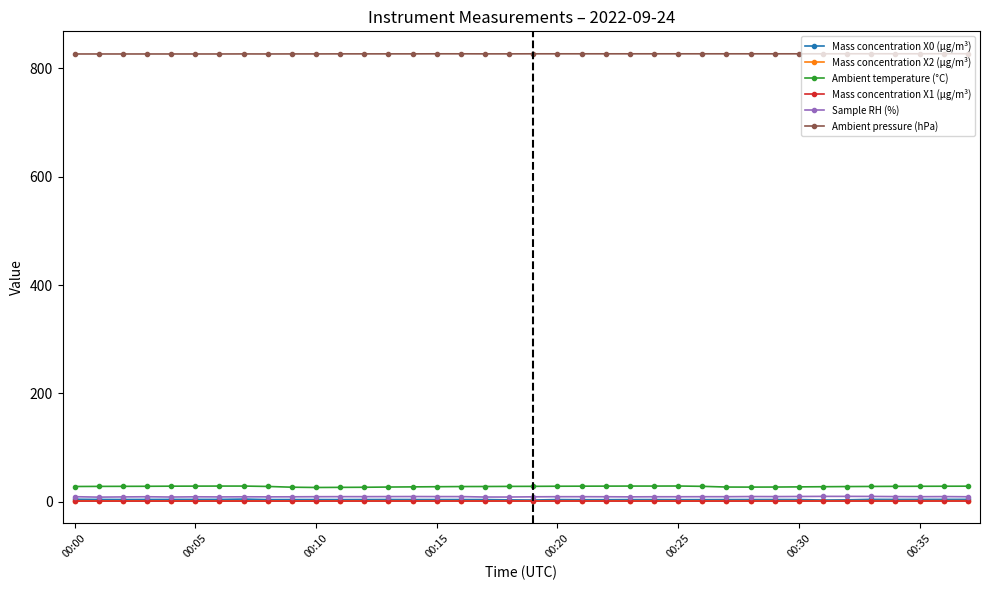

At how many categories does at least one series exceed 680?

38